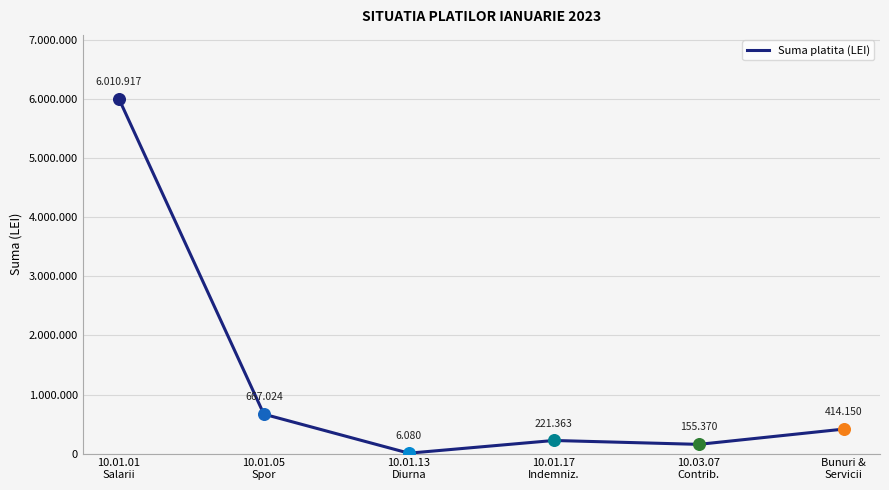

What is the ratio of the value at Bunuri &
Servicii to the value at 10.01.13
Diurna?

68.1